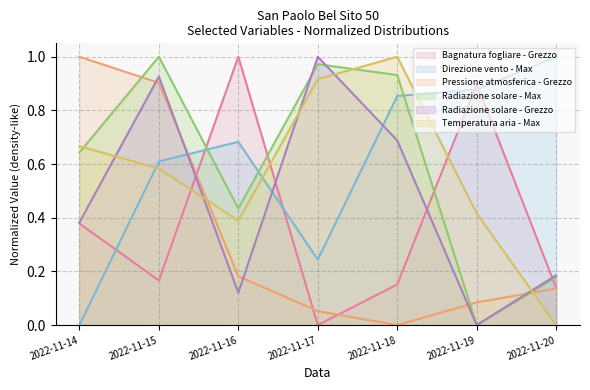

Which category has the highest value in the Radiazione solare - Max series?

2022-11-15